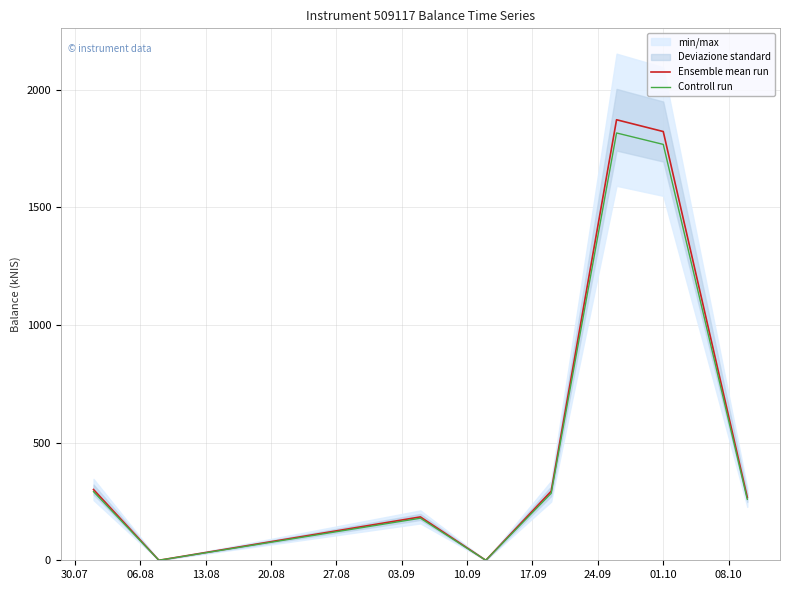

At which label does Ensemble mean run first exceed 293?

30.07